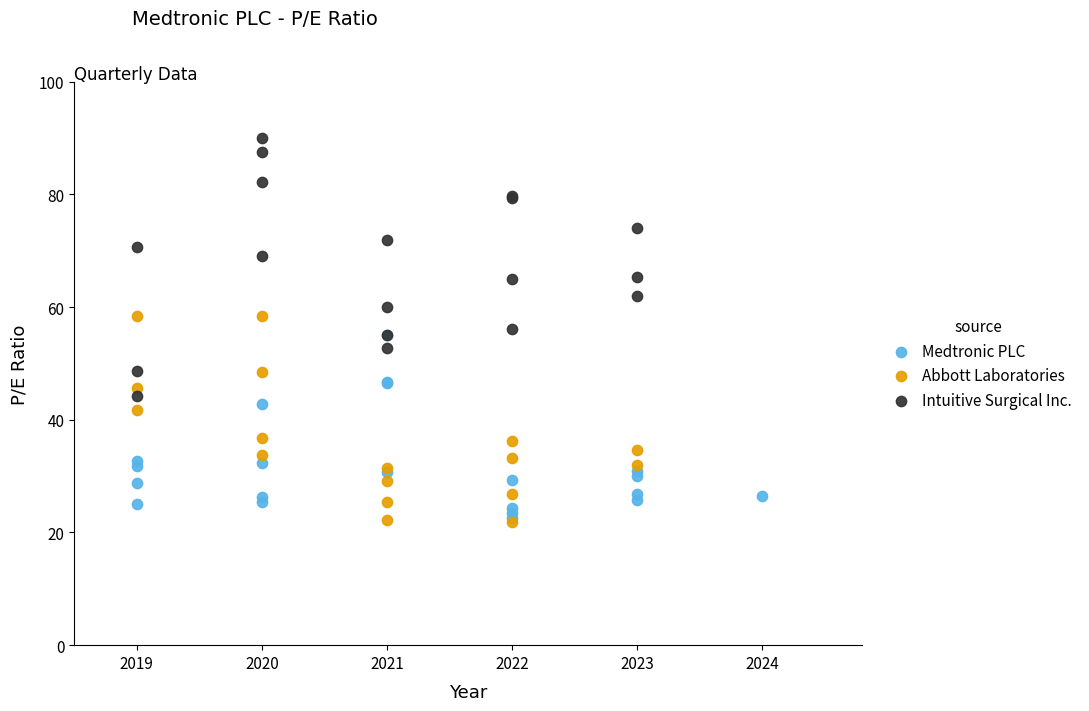

Which series contains the highest Y value?

Intuitive Surgical Inc.